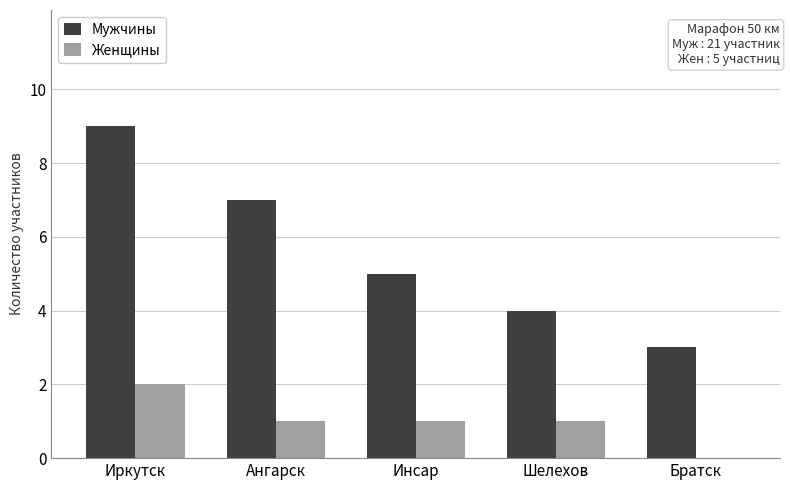

True or false: Мужчины has a value of 5 at Инсар.

True